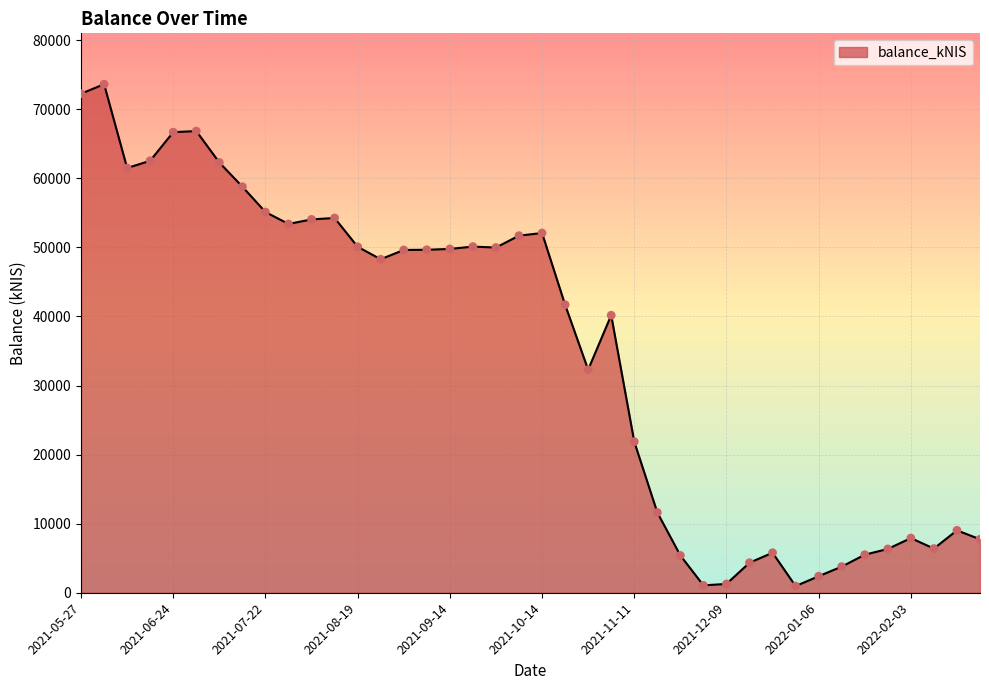

What is the maximum value shown in the chart?

73627.7